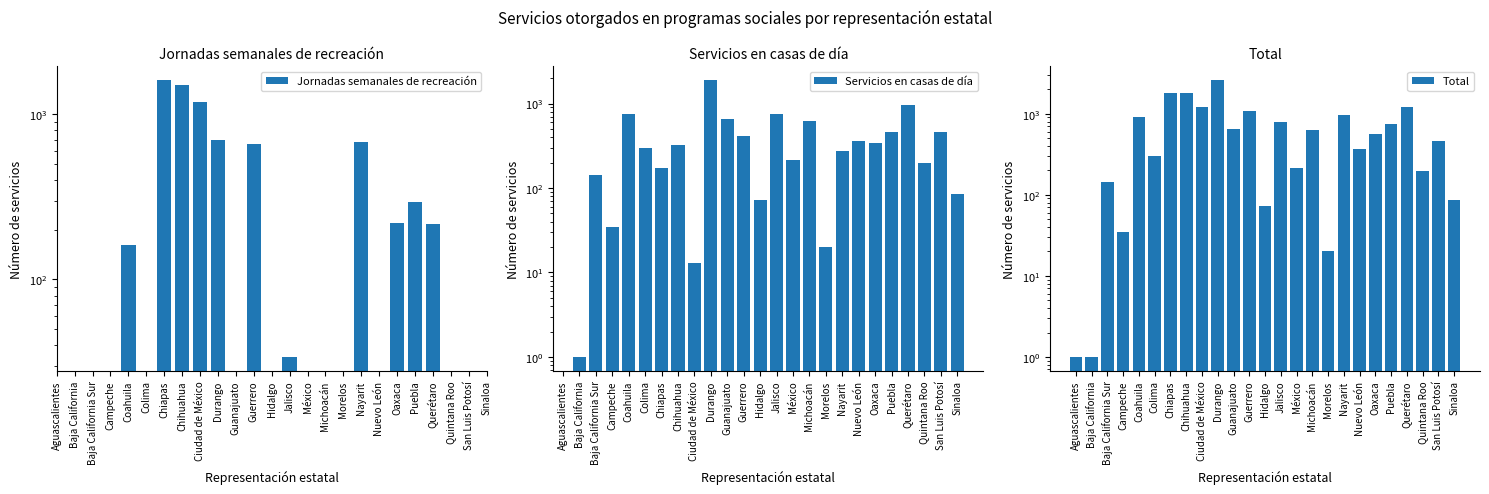

Are the bars horizontal?

No